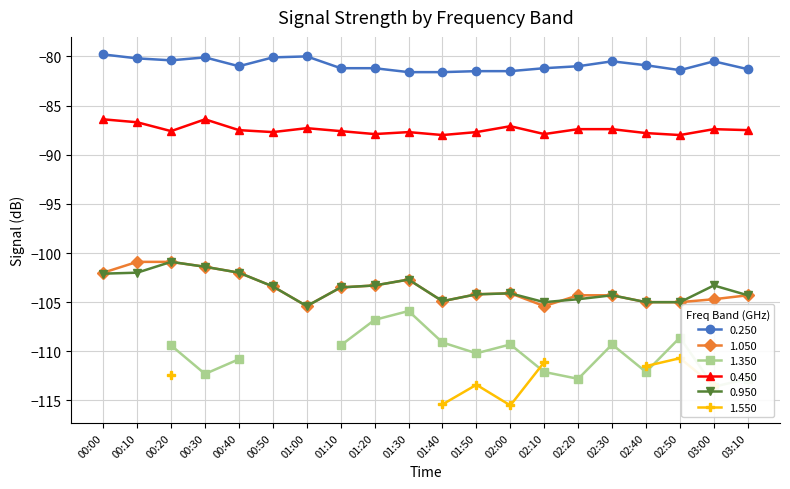

How many values in the 0.950 series are below -103?

14